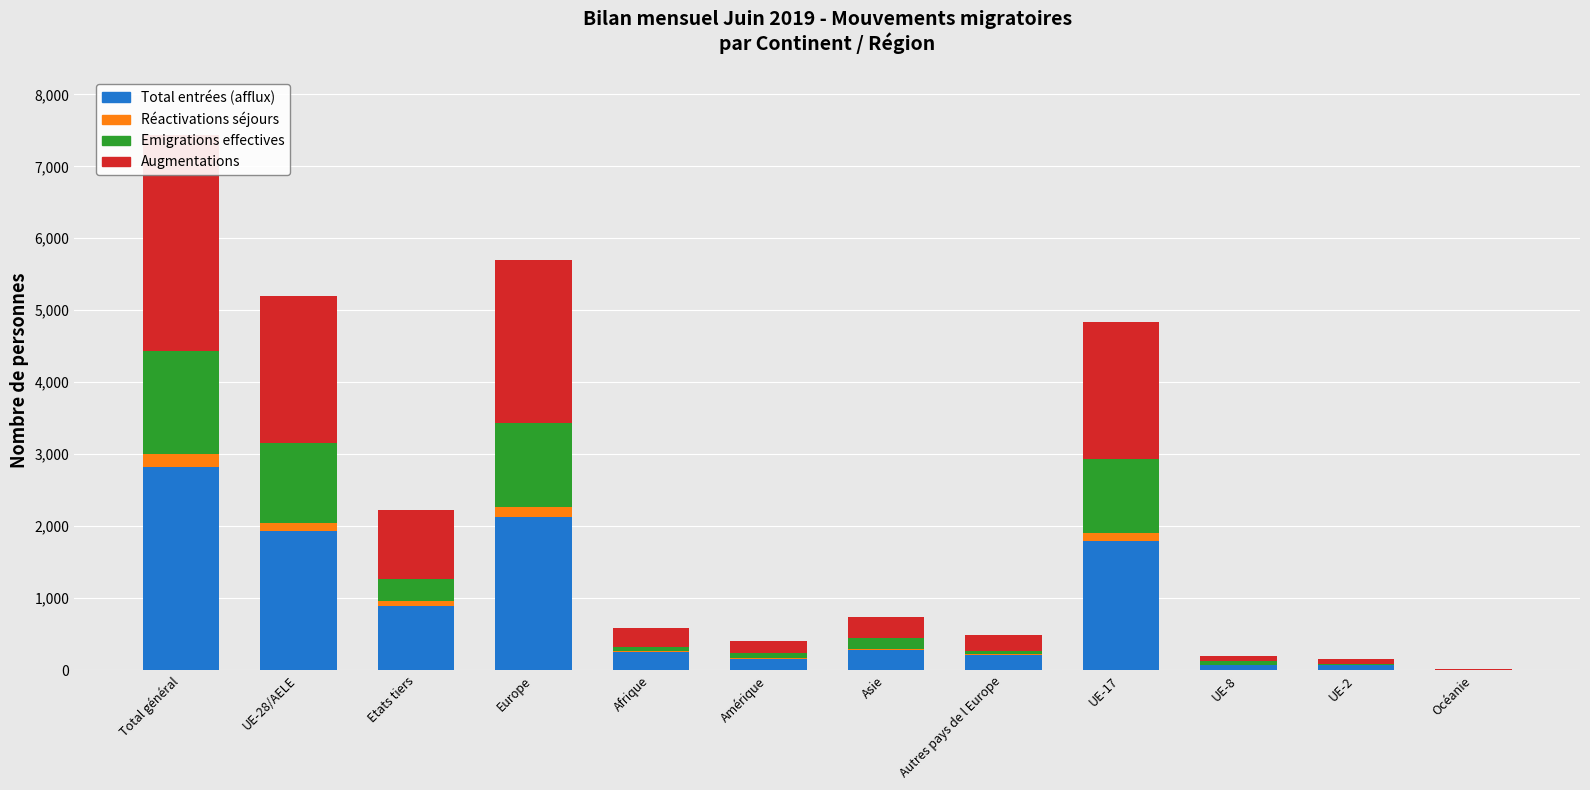

What is the label of the 1st bar from the left?

Total général